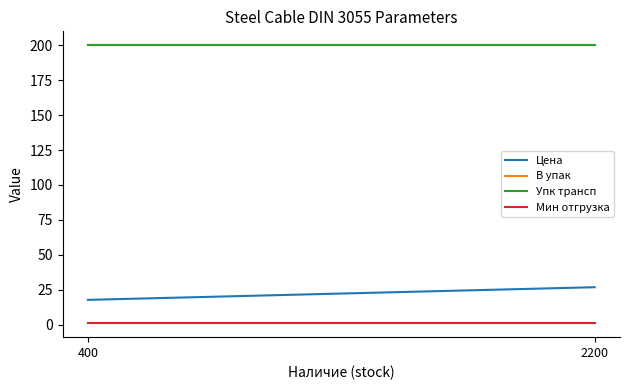

Rank the series by their maximum value, from lowest to highest.

Мин отгрузка, Цена, В упак, Упк трансп